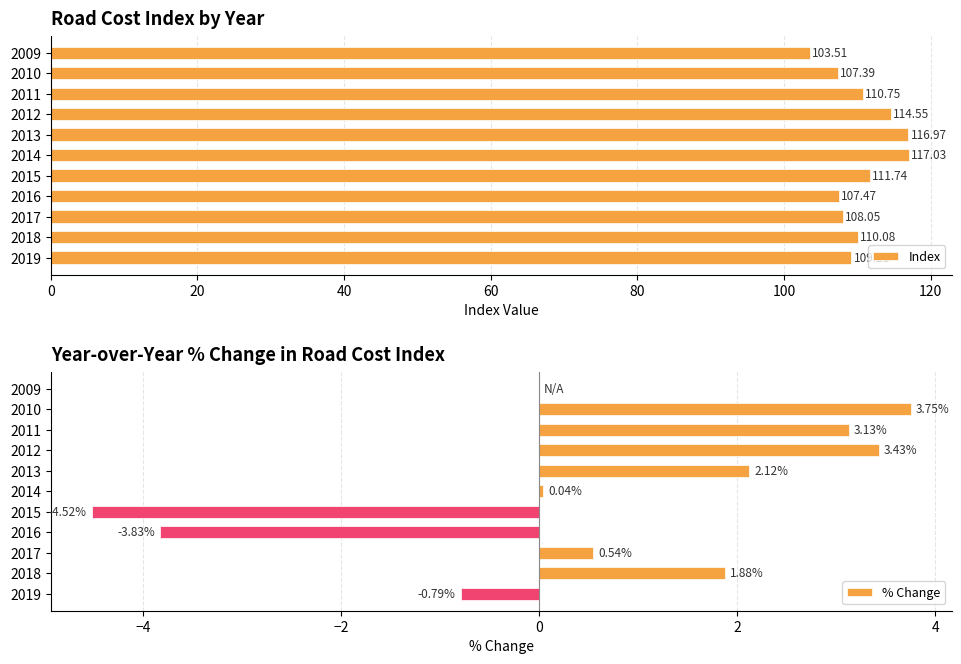

List the series in order of their overall mean, lowest first.

% Change, Index